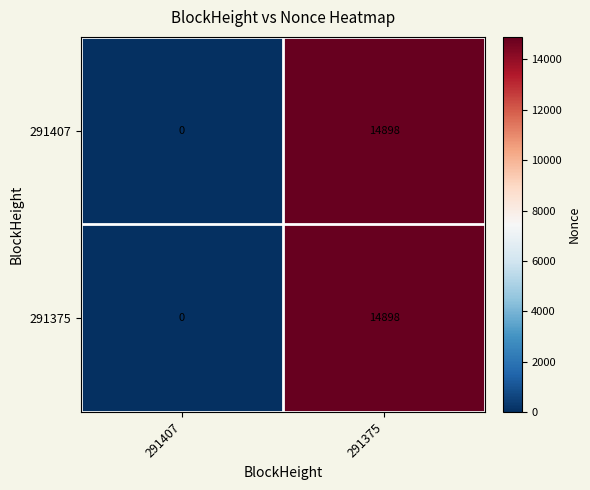

True or false: 291375 has a value of 7998 at 291407.

False